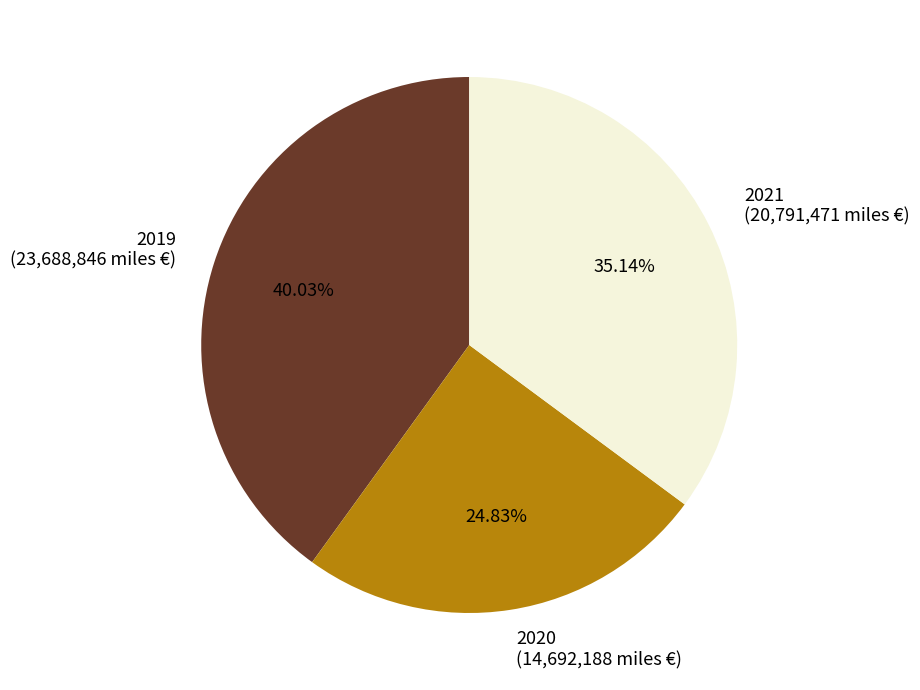

Is it true that 2020 is 31% of the pie?

False